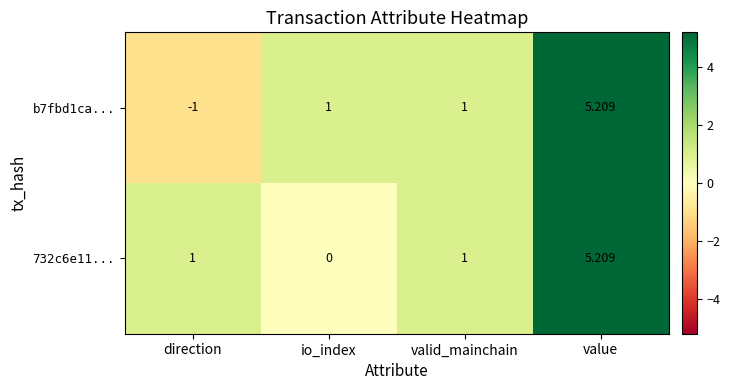

At which category does the chart reach its peak across all series?

value